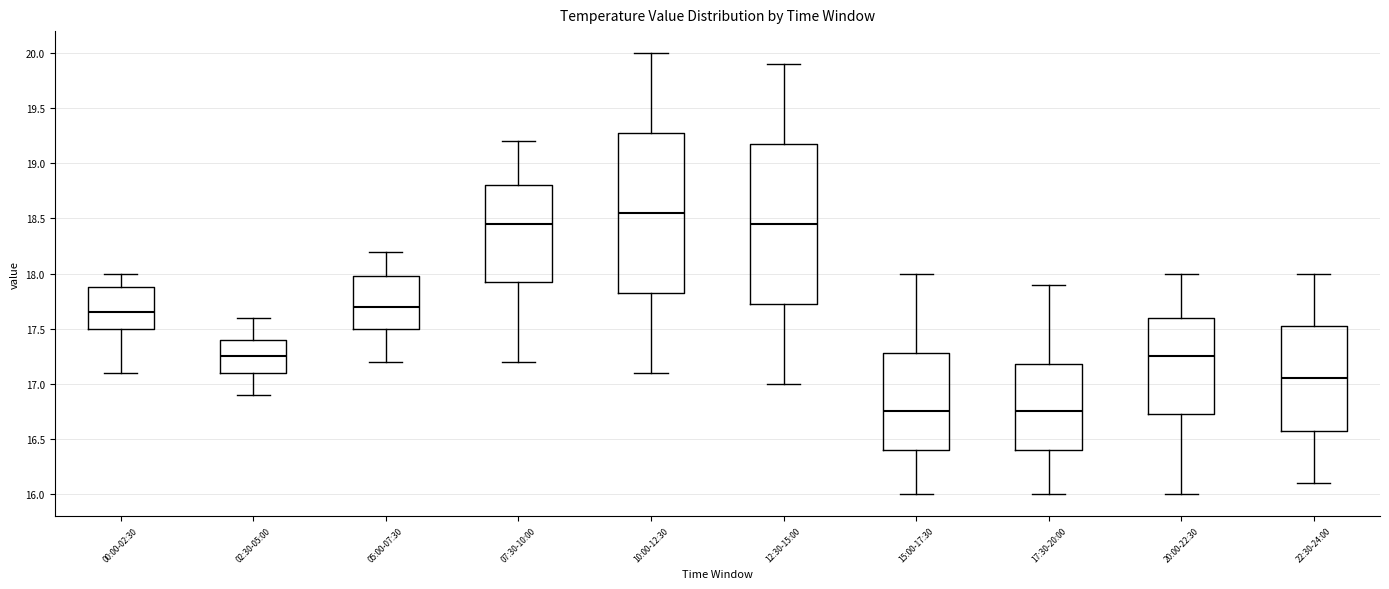

Reading left to right, transcribe this box plot: for each box, give where its median line is, the range the box spans, and where its two whiskers end, as read against the y-axis. The values are not printed on the chart, so give them approximately, as read against the axis.

00:00-02:30: median 17.65, box 17.50 to 17.90, whiskers 17.10 to 18.00
02:30-05:00: median 17.25, box 17.10 to 17.40, whiskers 16.90 to 17.60
05:00-07:30: median 17.70, box 17.50 to 18.00, whiskers 17.20 to 18.20
07:30-10:00: median 18.45, box 17.95 to 18.80, whiskers 17.20 to 19.20
10:00-12:30: median 18.55, box 17.85 to 19.30, whiskers 17.10 to 20.00
12:30-15:00: median 18.45, box 17.75 to 19.20, whiskers 17.00 to 19.90
15:00-17:30: median 16.75, box 16.40 to 17.30, whiskers 16.00 to 18.00
17:30-20:00: median 16.75, box 16.40 to 17.20, whiskers 16.00 to 17.90
20:00-22:30: median 17.25, box 16.75 to 17.60, whiskers 16.00 to 18.00
22:30-24:00: median 17.05, box 16.60 to 17.55, whiskers 16.10 to 18.00